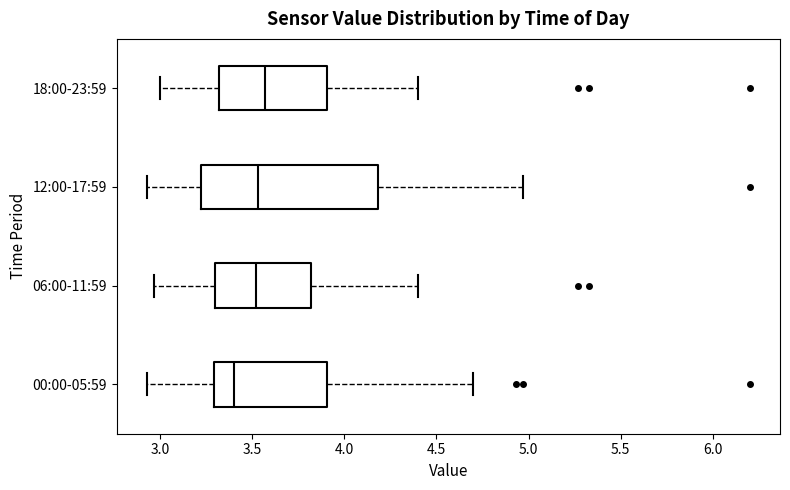

Which box is the widest, from its left edge to its right edge?

12:00-17:59